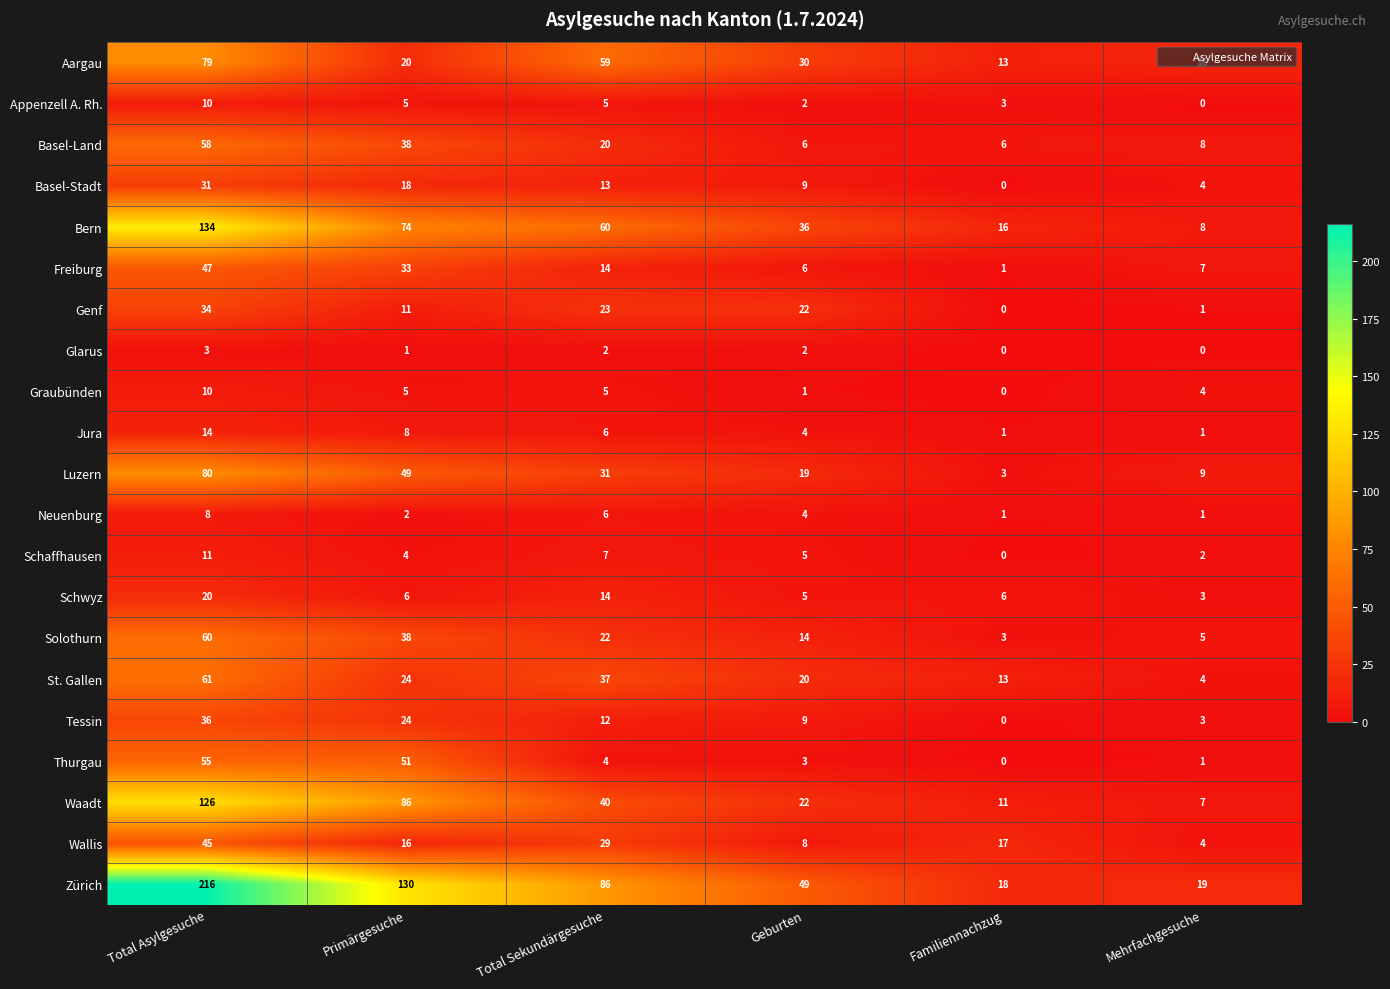

The Schwyz series shows 1 at Mehrfachgesuche. True or false?

False